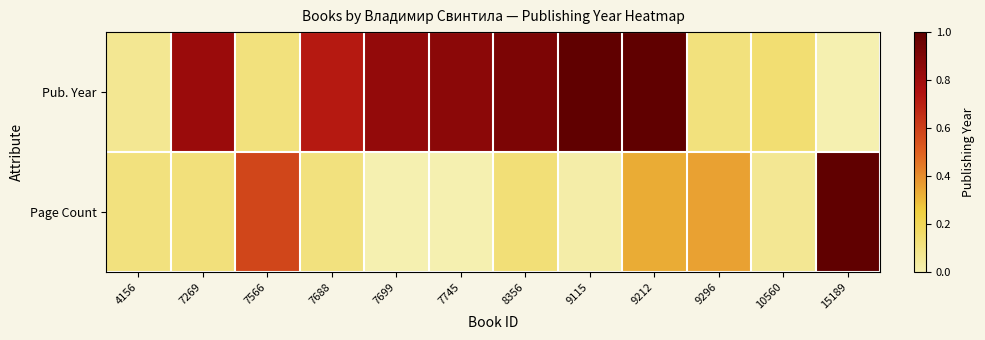

Reading left to right, extract all data points from this chart.

Pub. Year: 4156=0.1	7269=0.8	7566=0.1	7688=0.7	7699=0.8	7745=0.9	8356=0.9	9115=1.0	9212=1.0	9296=0.1	10560=0.1	15189=0.0
Page Count: 4156=0.1	7269=0.1	7566=0.6	7688=0.1	7699=0.0	7745=0.0	8356=0.1	9115=0.0	9212=0.3	9296=0.4	10560=0.1	15189=1.0